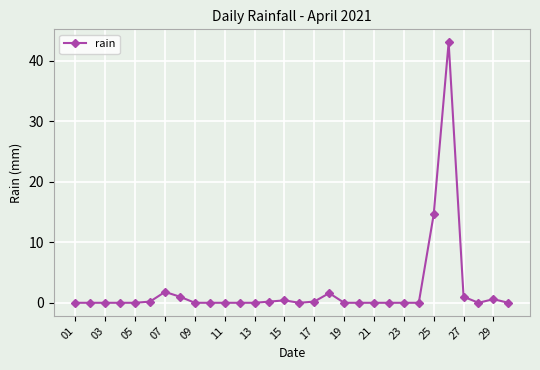

True or false: the data has more than 0 interior local peaks.

True